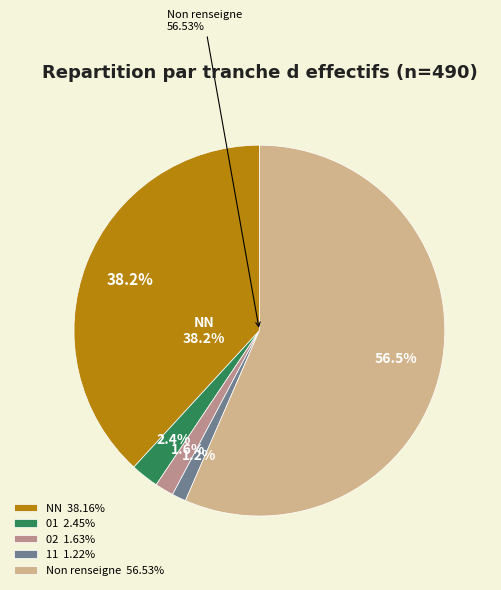

Which category has the smallest portion of the pie?

11